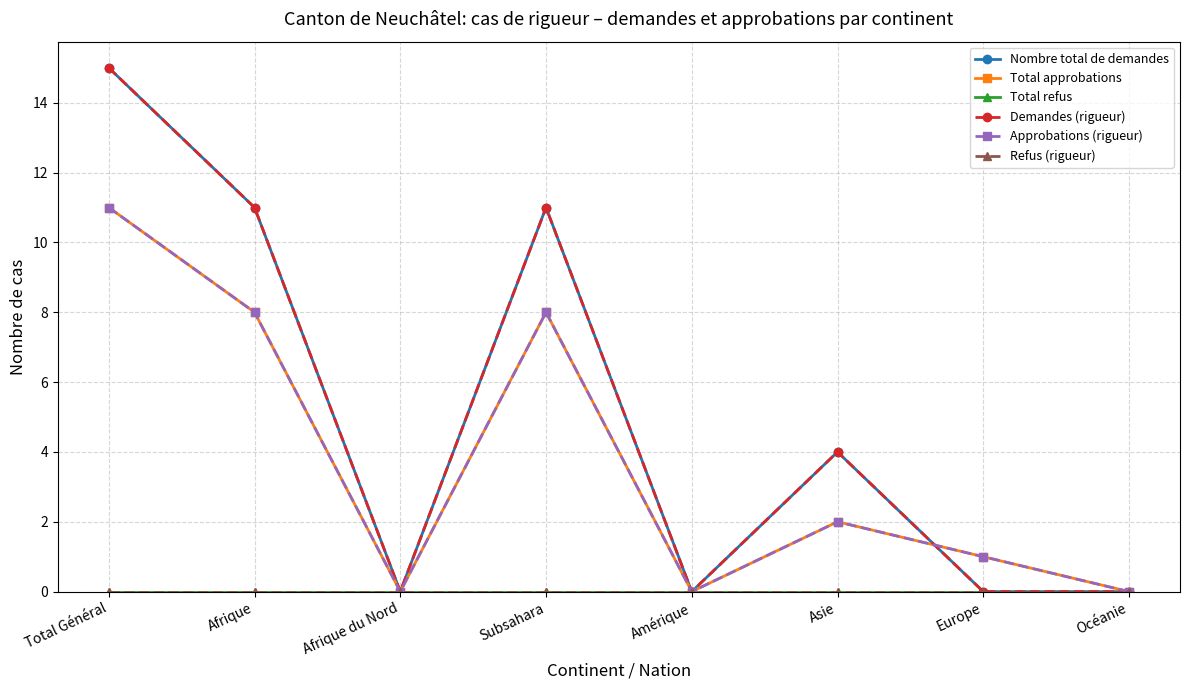

What is the difference between the second highest and minimum values in the Total approbations series?

8